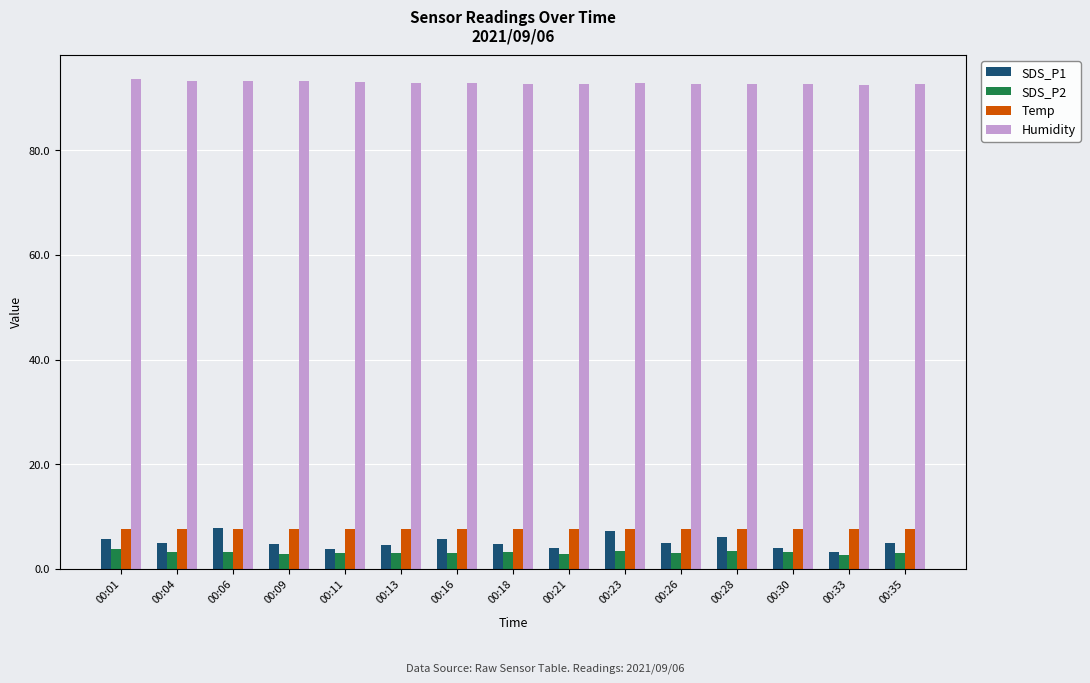

What is the greatest value displayed?

93.5